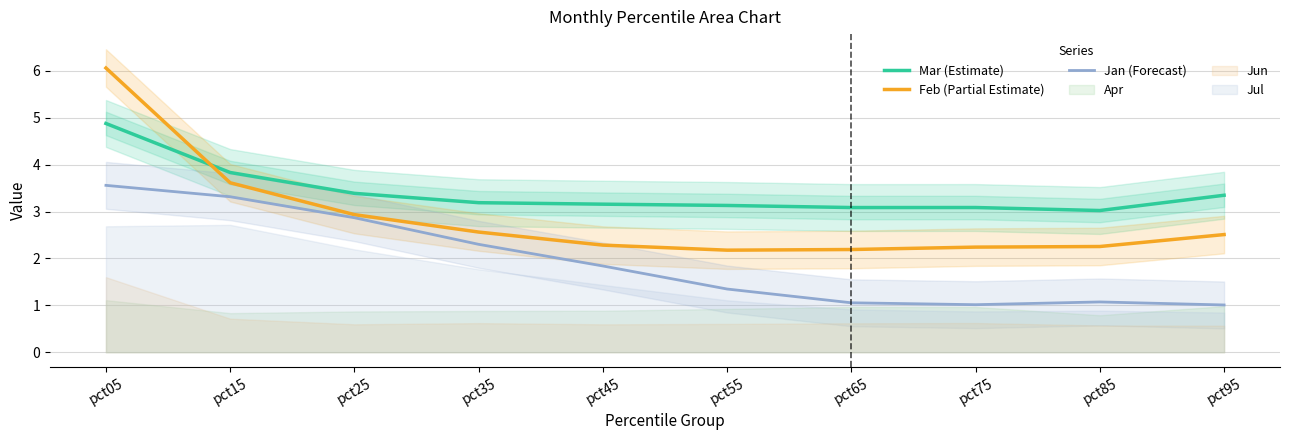

What is the average value of the Feb (Partial Estimate) series?

2.9